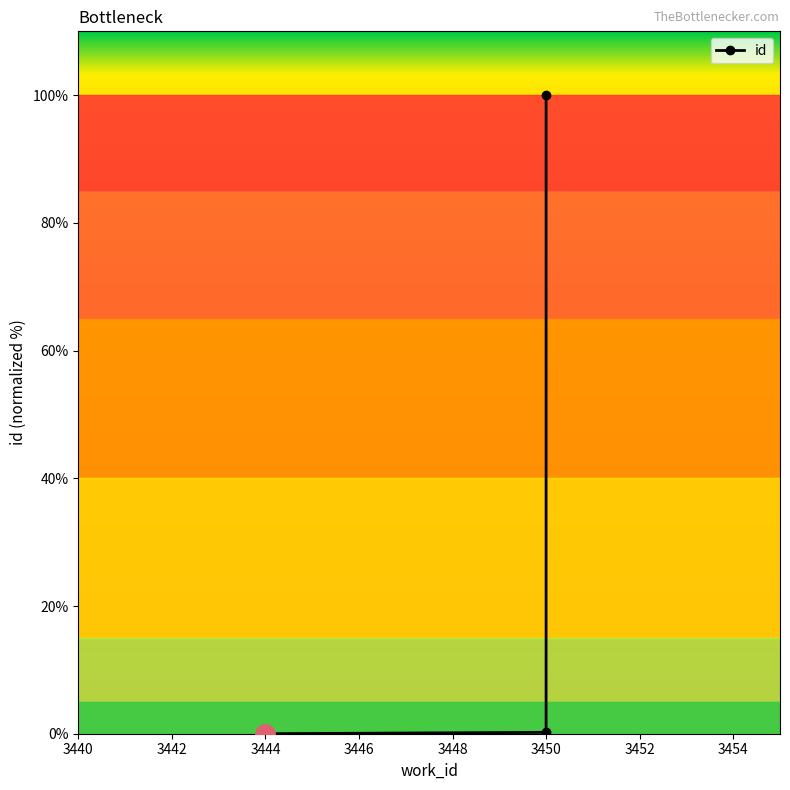

Read the value at 3450.

100.0